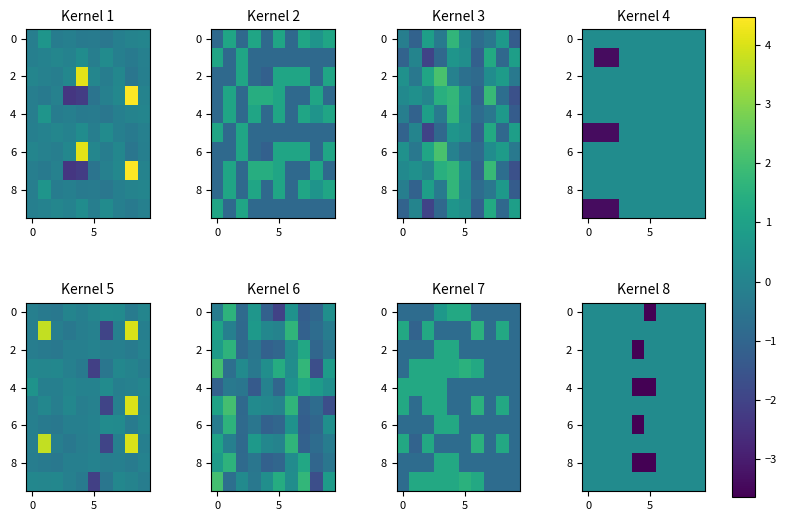

What is the sum of all 6 values?

-1.2